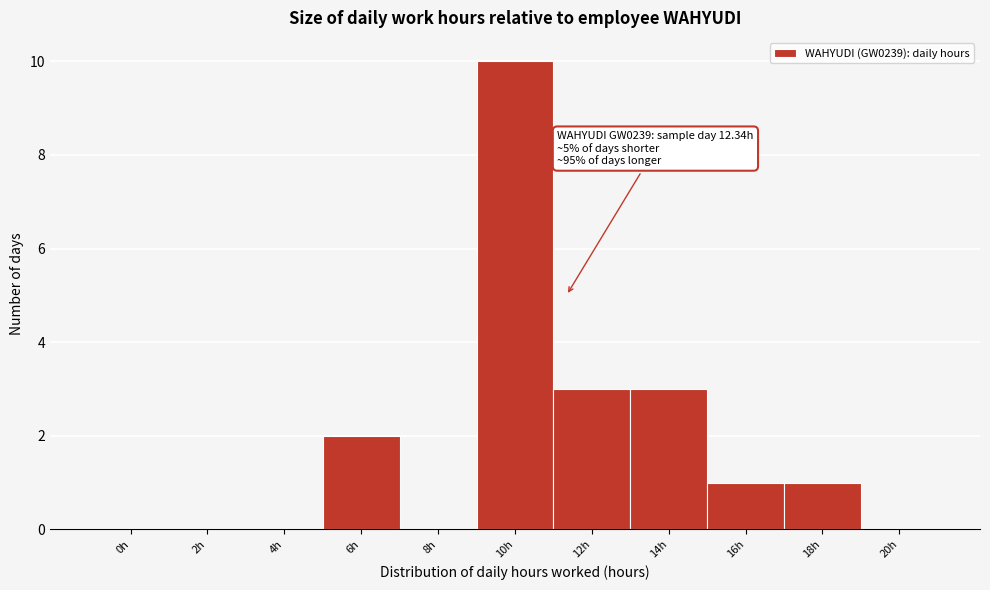

Reading left to right, transcribe all the data shown in this chart.

0h=0	2h=0	4h=0	6h=2	8h=0	10h=10	12h=3	14h=3	16h=1	18h=1	20h=0